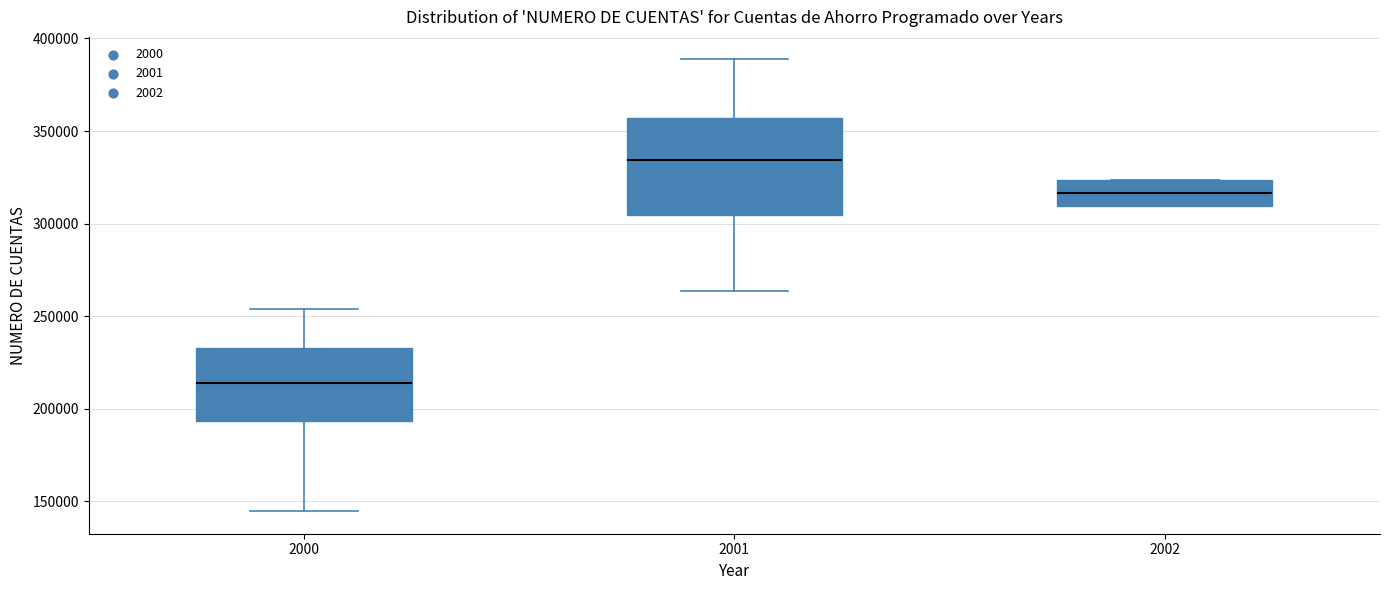

Comparing the boxes themselves (not the whiskers), which one is the tallest?

2001